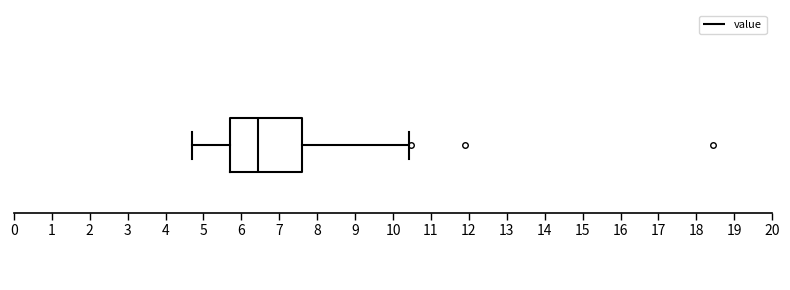

Read this box plot against the x-axis: the position of the median line, the range covered by the box, and the ends of both whiskers. The values are not printed on the chart, so give them approximately, as read against the axis.

median 6.5, box 5.7 to 7.6, whiskers 4.7 to 10.4